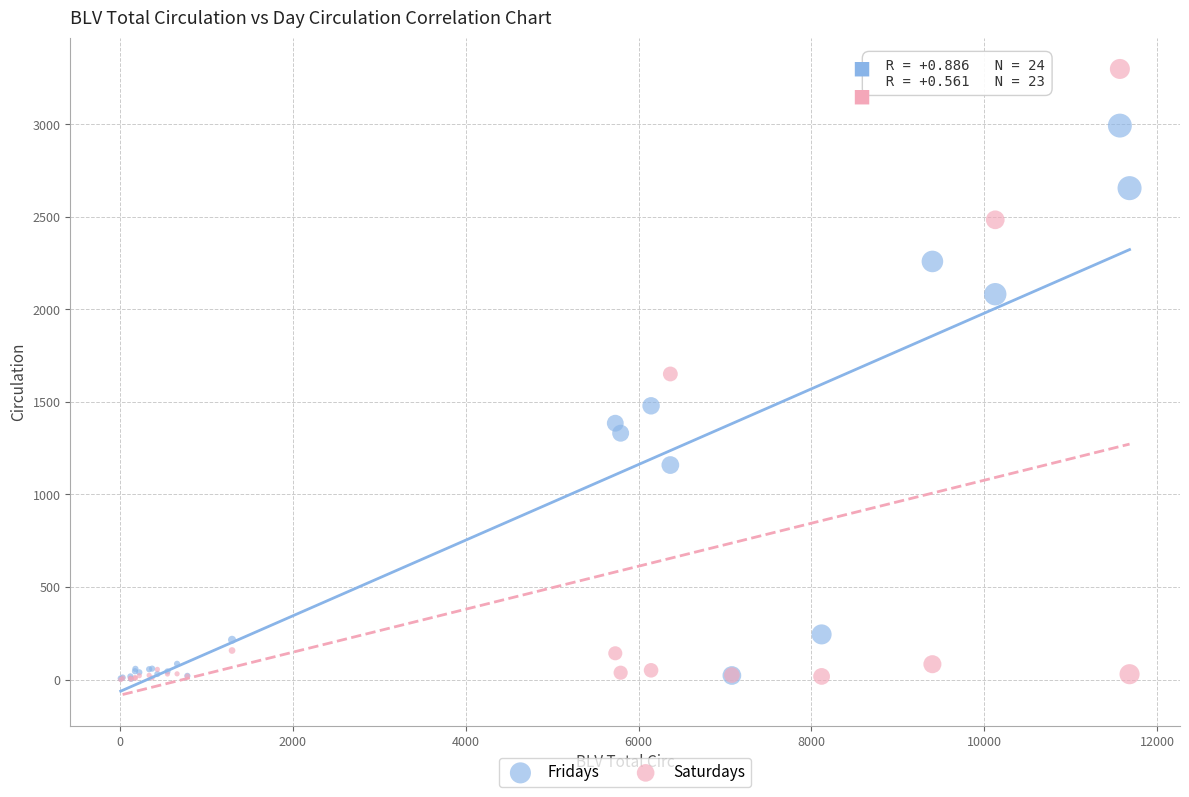

Which series contains the highest Y value?

Saturdays